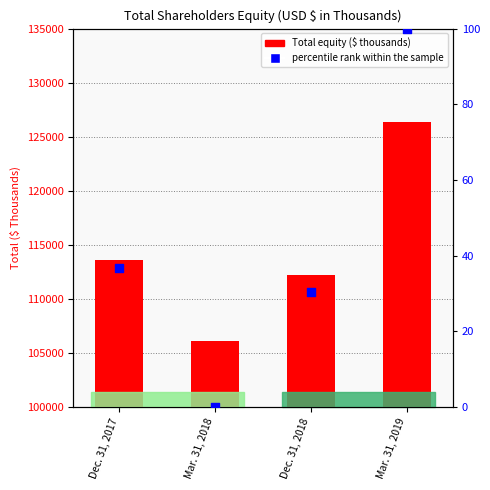

What are all the series names shown in the legend?

Total Equity, percentile rank within the sample